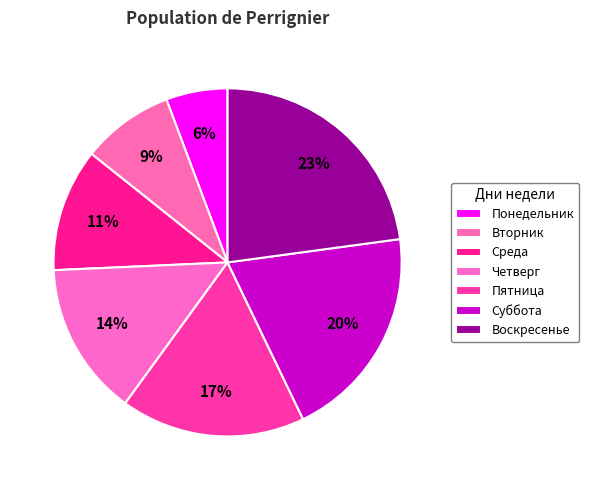

True or false: Вторник accounts for 9% of the total.

True